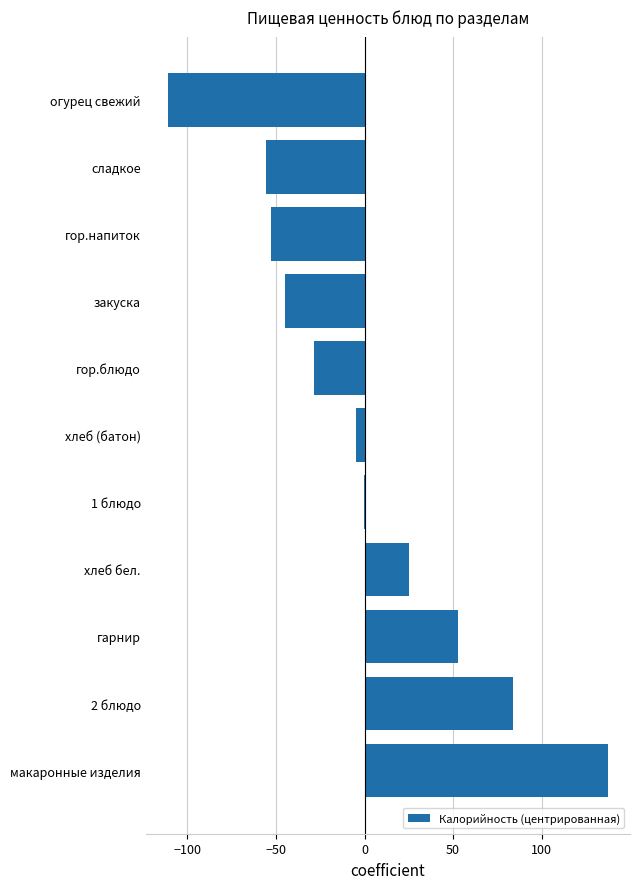

Which label corresponds to the largest value in the chart?

макаронные изделия